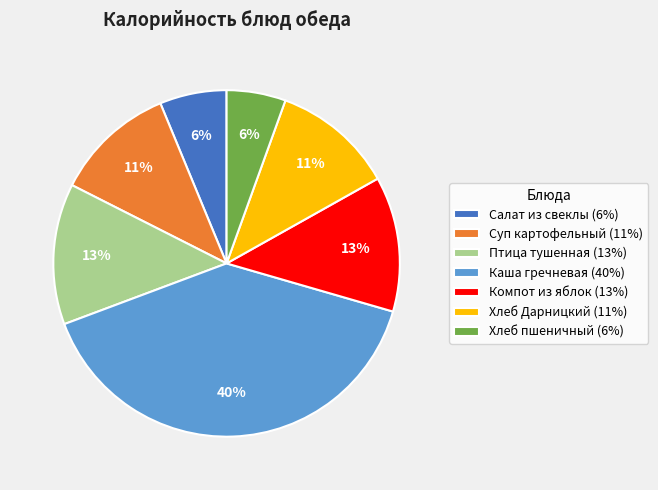

How many segments does this pie chart have?

7